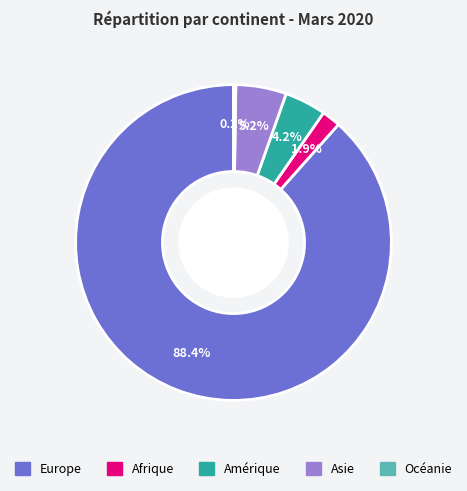

To the nearest percent, what percentage of the pie is Amérique?

4%